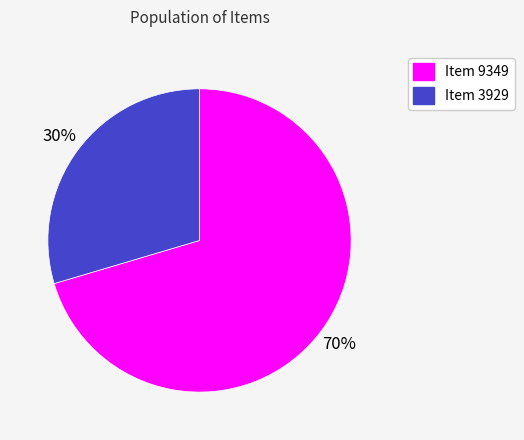

Which slice represents more than half of the pie?

Item 9349